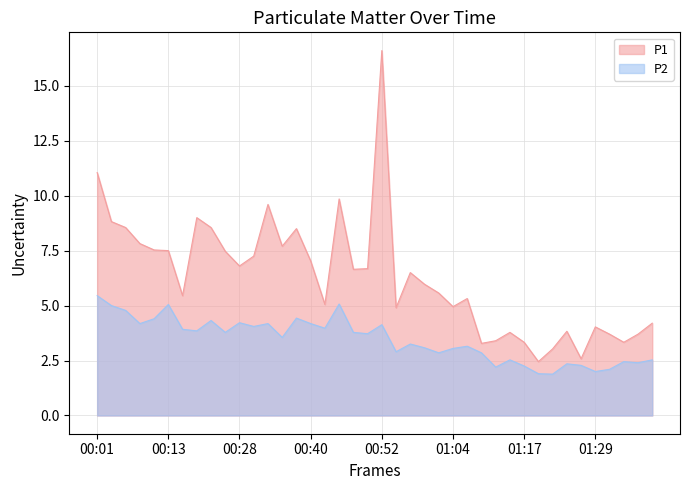

True or false: P2 and P1 intersect in this chart.

False